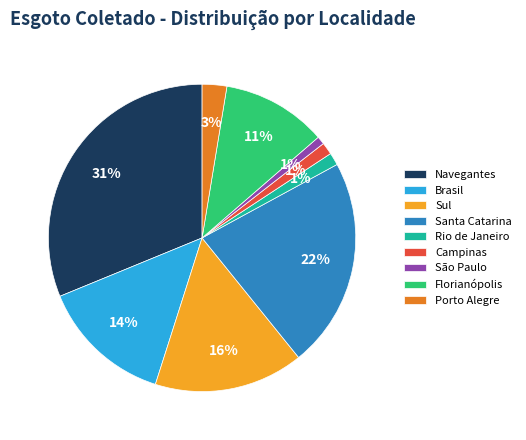

To the nearest percent, what portion does Sul represent?

16%